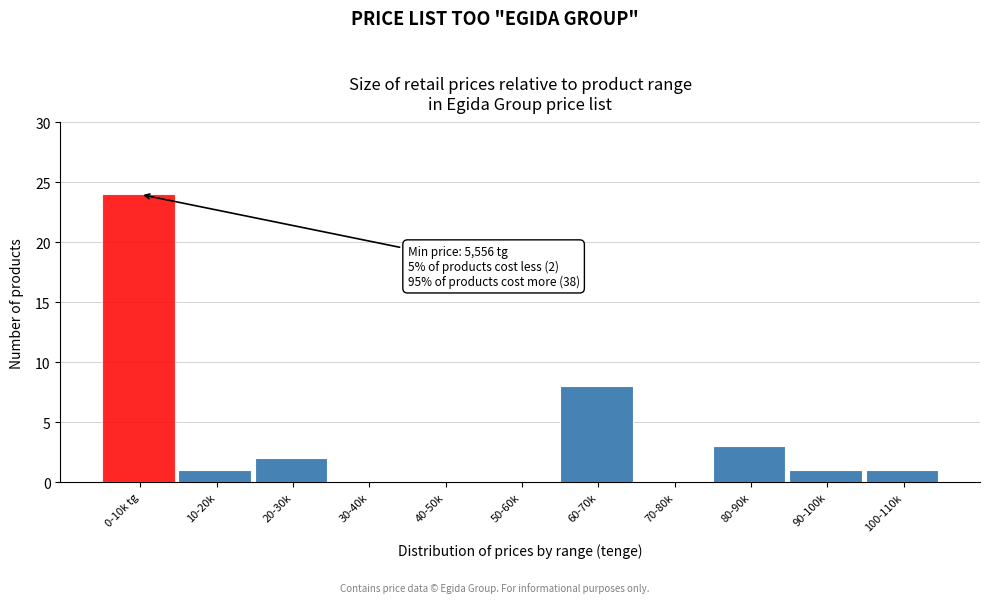

Reading right to left, extract all data points from this chart.

100-110k=1	90-100k=1	80-90k=3	70-80k=0	60-70k=8	50-60k=0	40-50k=0	30-40k=0	20-30k=2	10-20k=1	0-10k tg=24